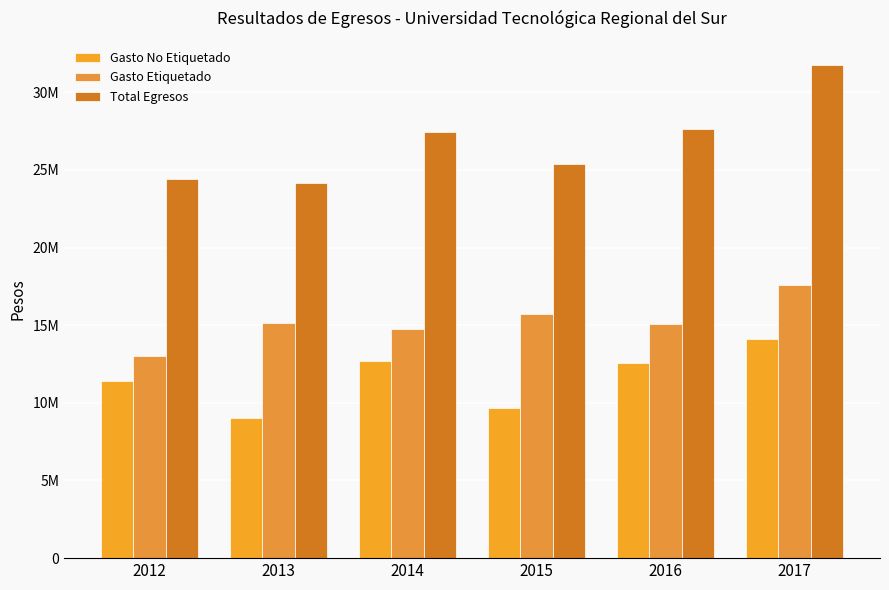

List the series in order of their peak value, lowest first.

Gasto No Etiquetado, Gasto Etiquetado, Total Egresos